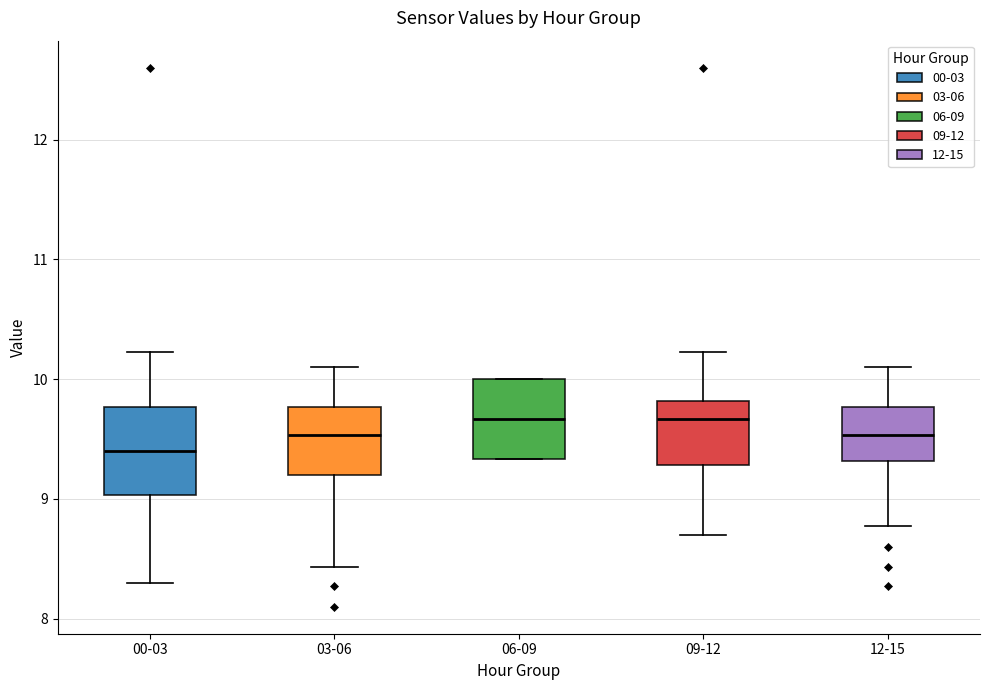

Reading left to right, transcribe this box plot: for each box, give where its median line is, the range the box spans, and where its two whiskers end, as read against the y-axis. The values are not printed on the chart, so give them approximately, as read against the axis.

00-03: median 9.4, box 9.0 to 9.8, whiskers 8.3 to 10.2
03-06: median 9.5, box 9.2 to 9.8, whiskers 8.4 to 10.1
06-09: median 9.7, box 9.3 to 10.0, whiskers 9.3 to 10.0
09-12: median 9.7, box 9.3 to 9.8, whiskers 8.7 to 10.2
12-15: median 9.5, box 9.3 to 9.8, whiskers 8.8 to 10.1